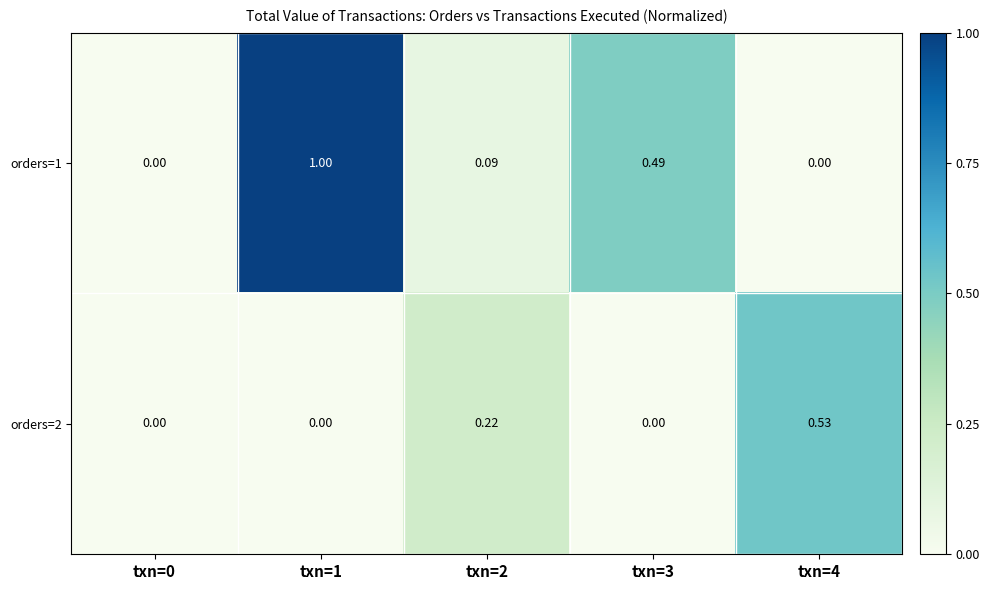

Is the value of orders=1 at txn=4 greater than the value of orders=2 at txn=2?

No